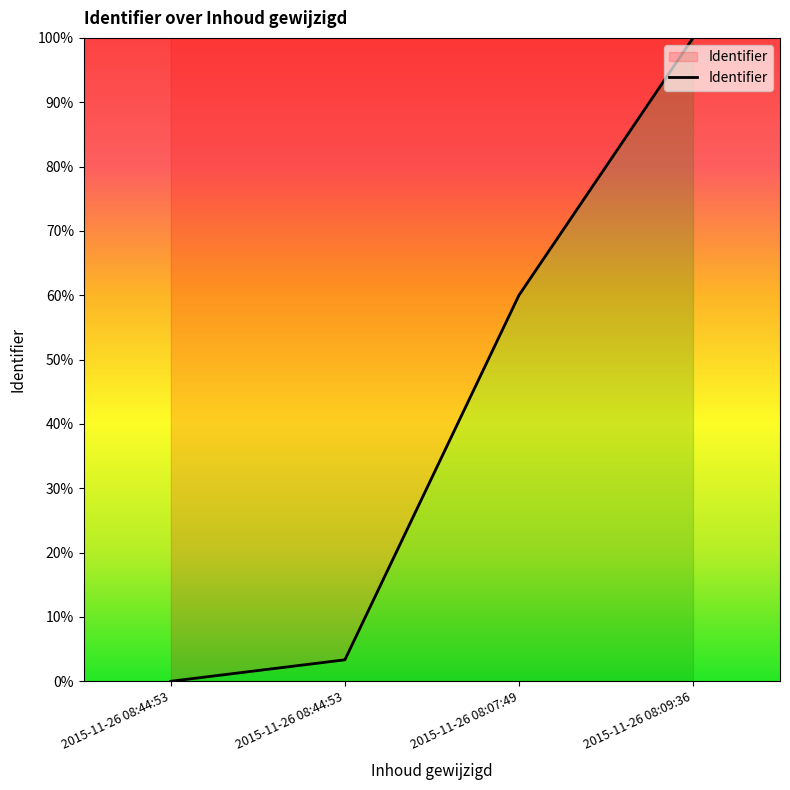

How many values are above zero?

3